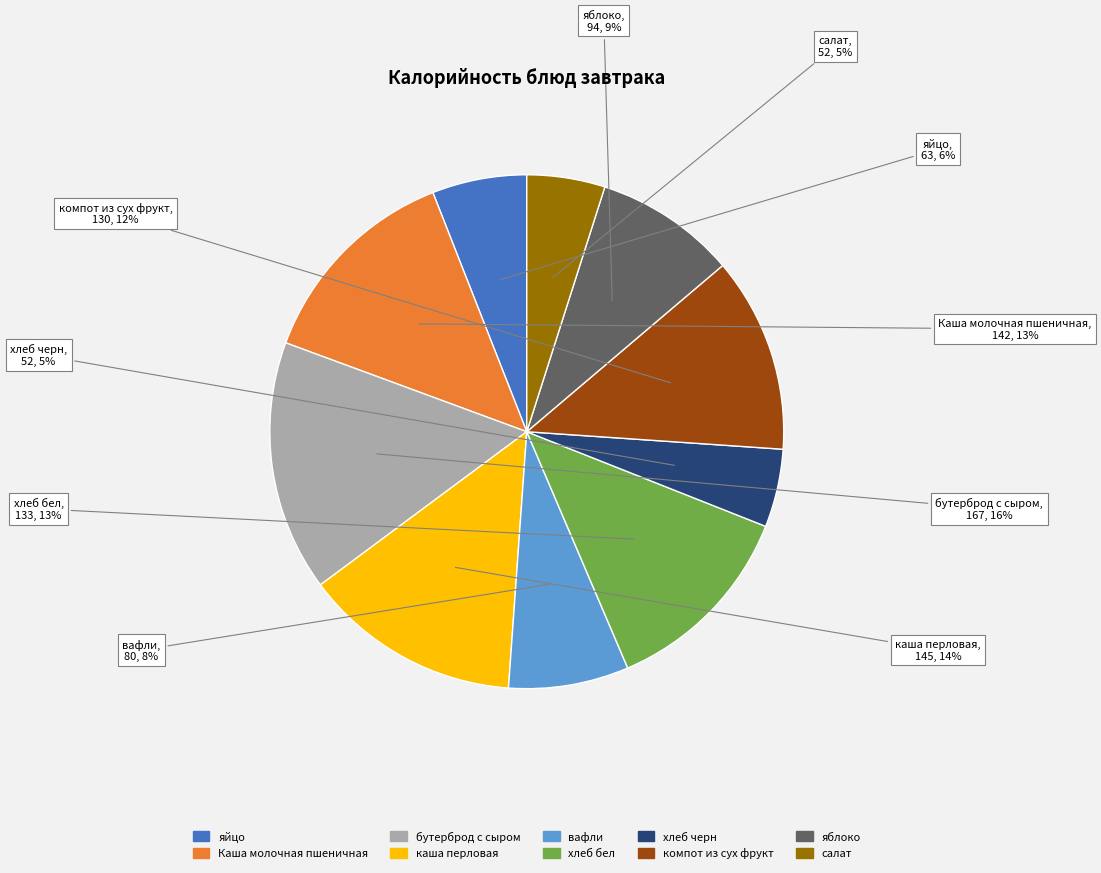

How many segments does this pie chart have?

10